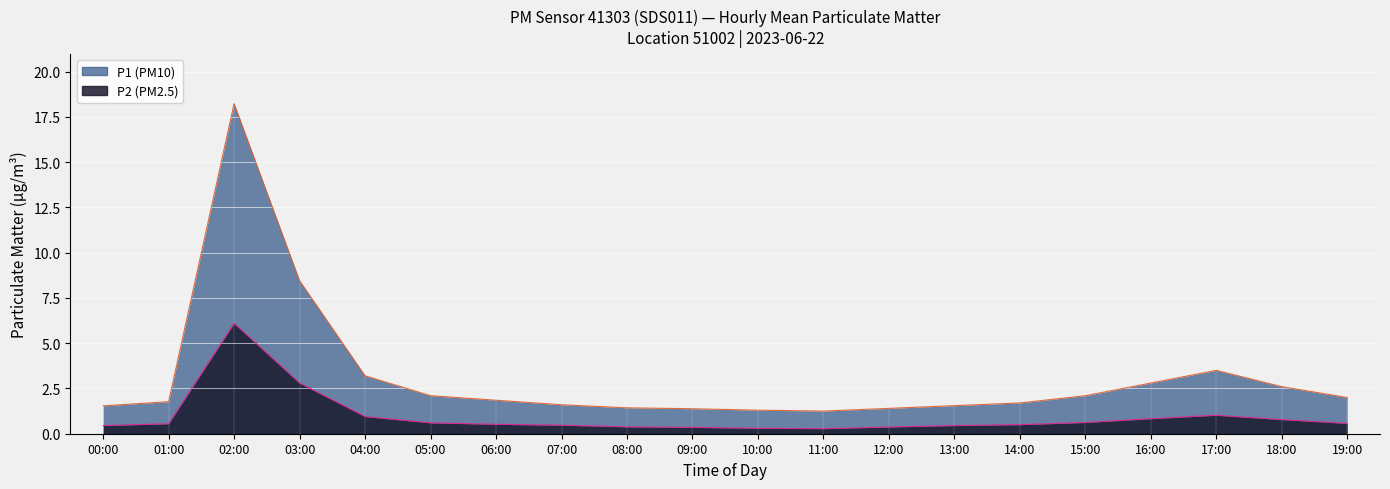

Does the chart display data point markers on the line(s)?

No